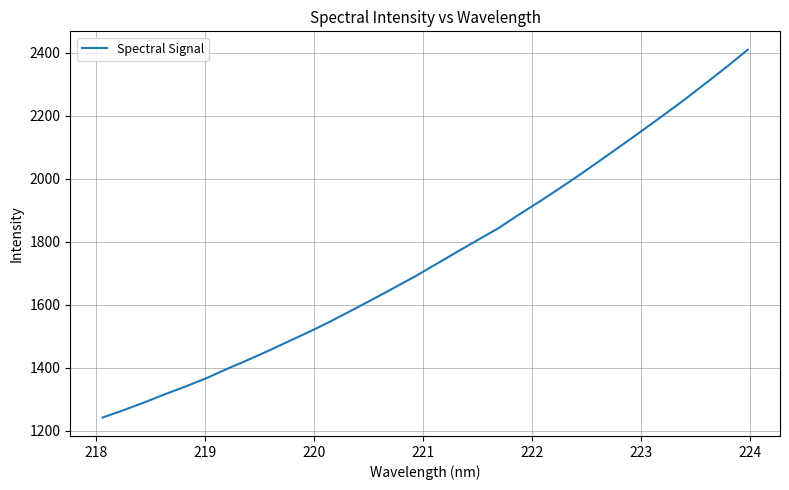

What is the difference between the maximum and minimum values?

1168.2